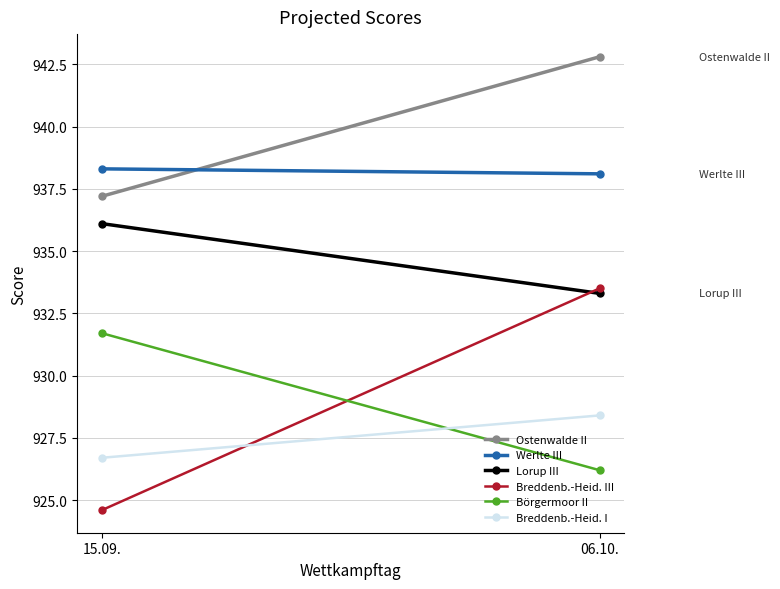

Reading left to right, what are all the values shown in this chart?

Ostenwalde II: 15.09.=937.2	06.10.=942.8
Werlte III: 15.09.=938.3	06.10.=938.1
Lorup III: 15.09.=936.1	06.10.=933.3
Breddenb.-Heid. III: 15.09.=924.6	06.10.=933.5
Börgermoor II: 15.09.=931.7	06.10.=926.2
Breddenb.-Heid. I: 15.09.=926.7	06.10.=928.4